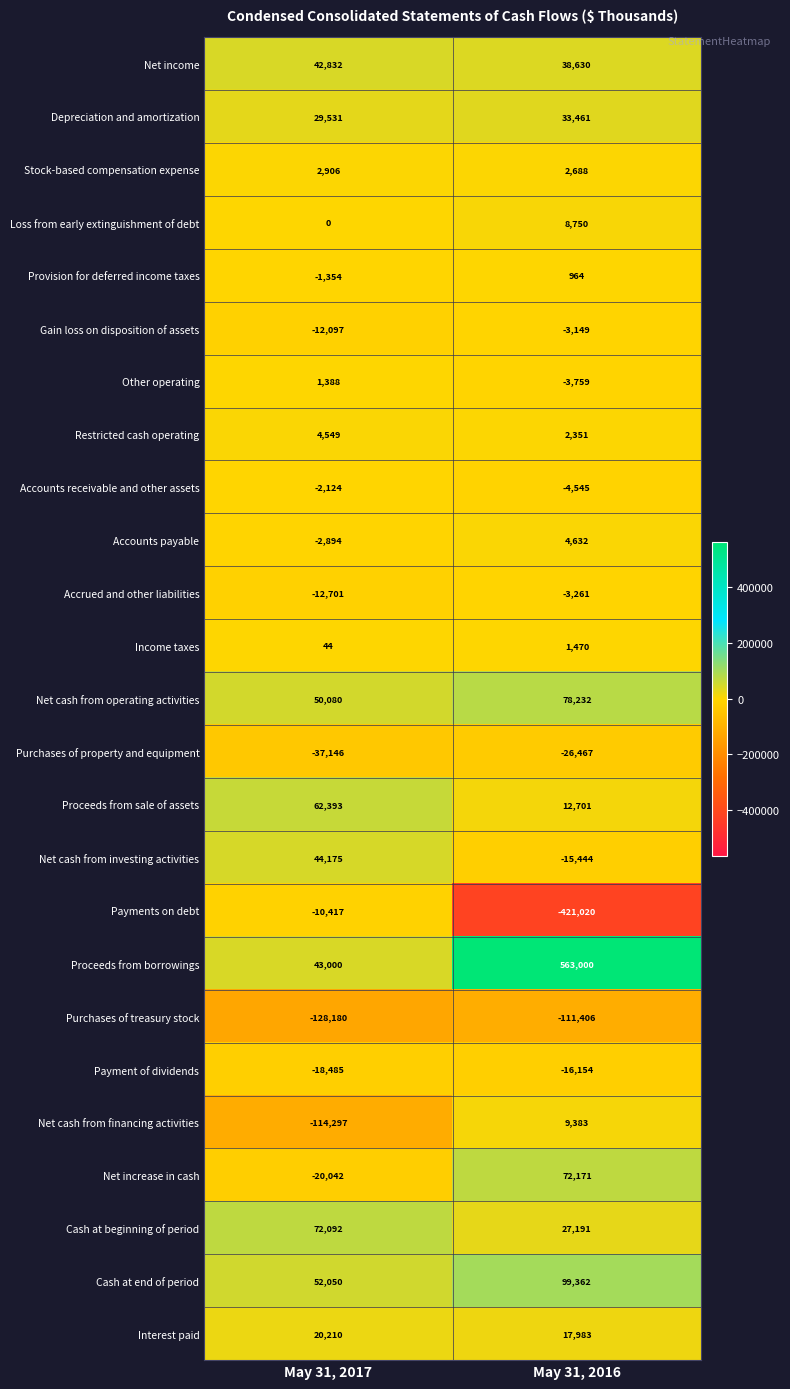

How many data points does each series have?

2